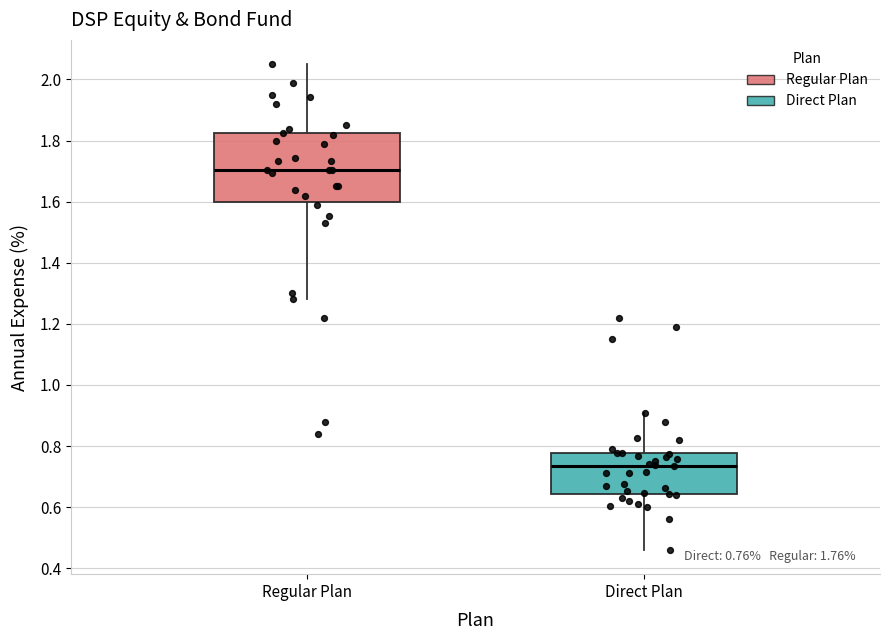

Which box has the highest median line?

Regular Plan